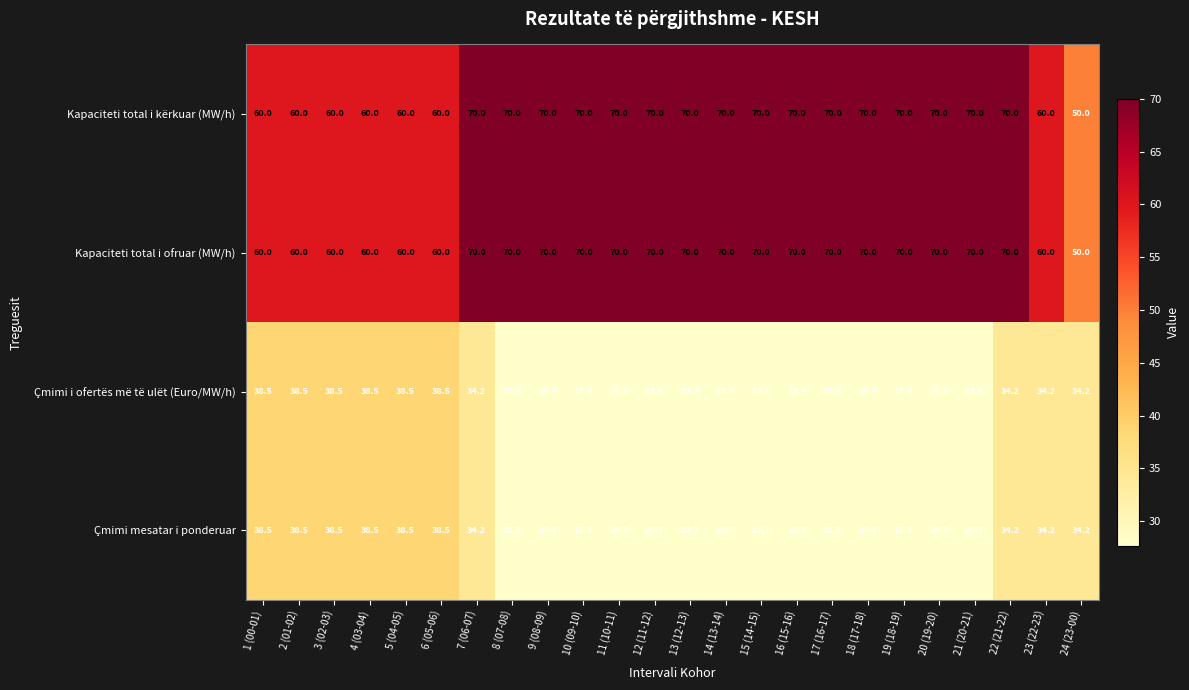

True or false: Kapaciteti total i ofruar (MW/h) has a value of 26.5 at 12 (11-12).

False